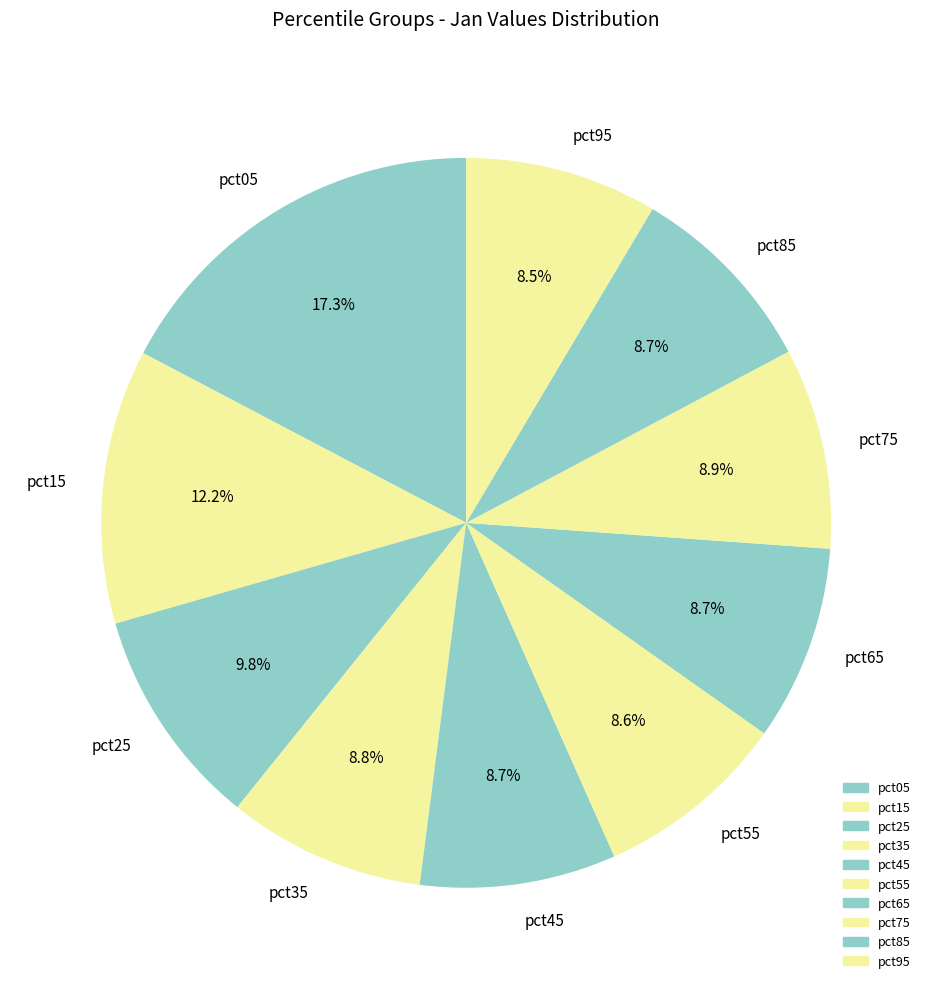

To the nearest percent, what is the difference between the pct45 and pct25 slice percentages?

1%